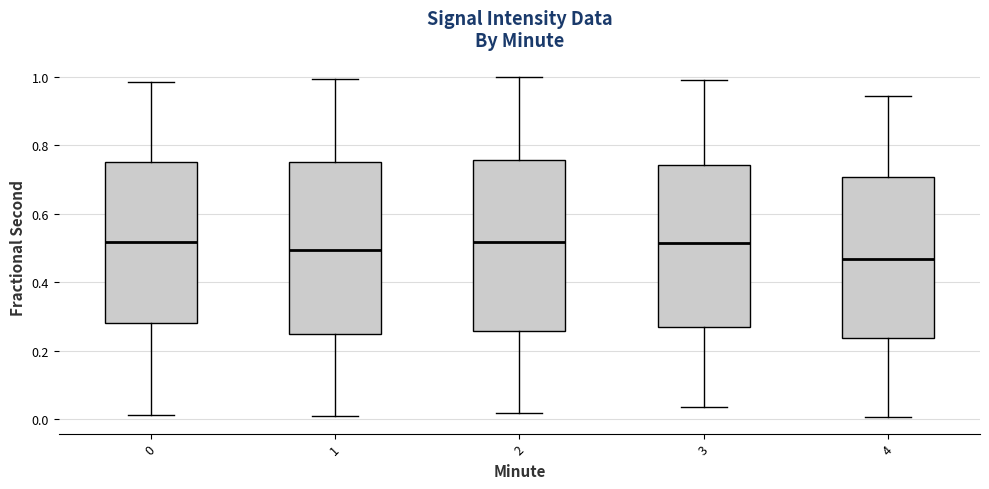

Where is the lower edge of the box at x = 1 on the y-axis? The values are not printed on the chart, so give them approximately, as read against the axis.

0.24